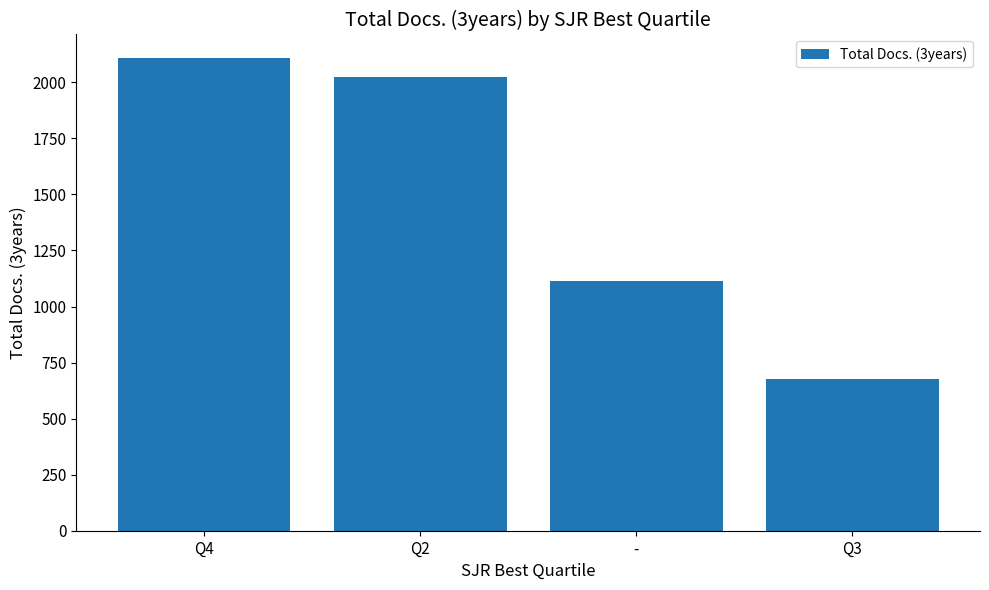

Are the bars horizontal?

No